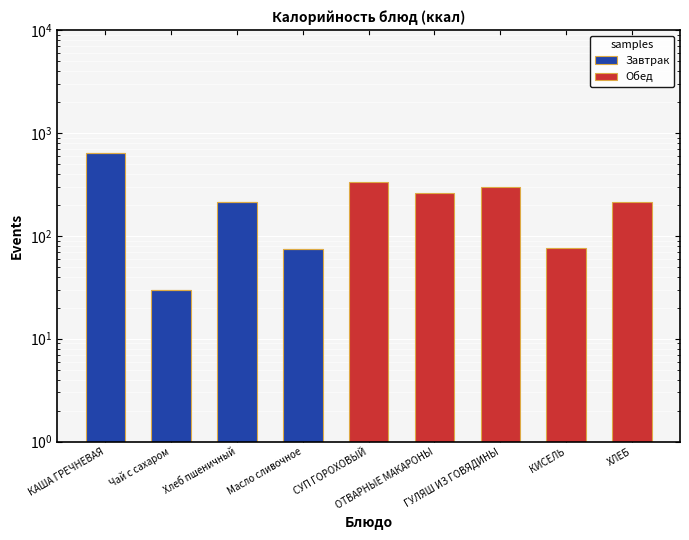

List the labels in order of Завтрак value, smallest first.

СУП ГОРОХОВЫЙ, ОТВАРНЫЕ МАКАРОНЫ, ГУЛЯШ ИЗ ГОВЯДИНЫ, КИСЕЛЬ, ХЛЕБ, Чай с сахаром, Масло сливочное, Хлеб пшеничный, КАША ГРЕЧНЕВАЯ